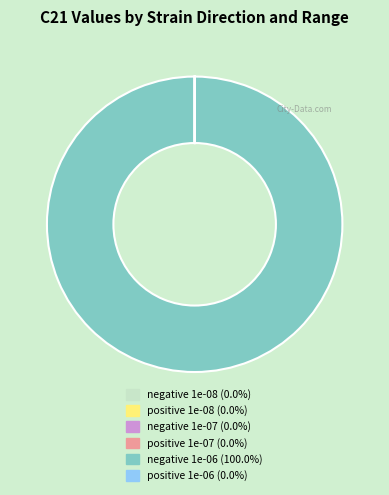

Which slice is the largest?

negative 1e-06